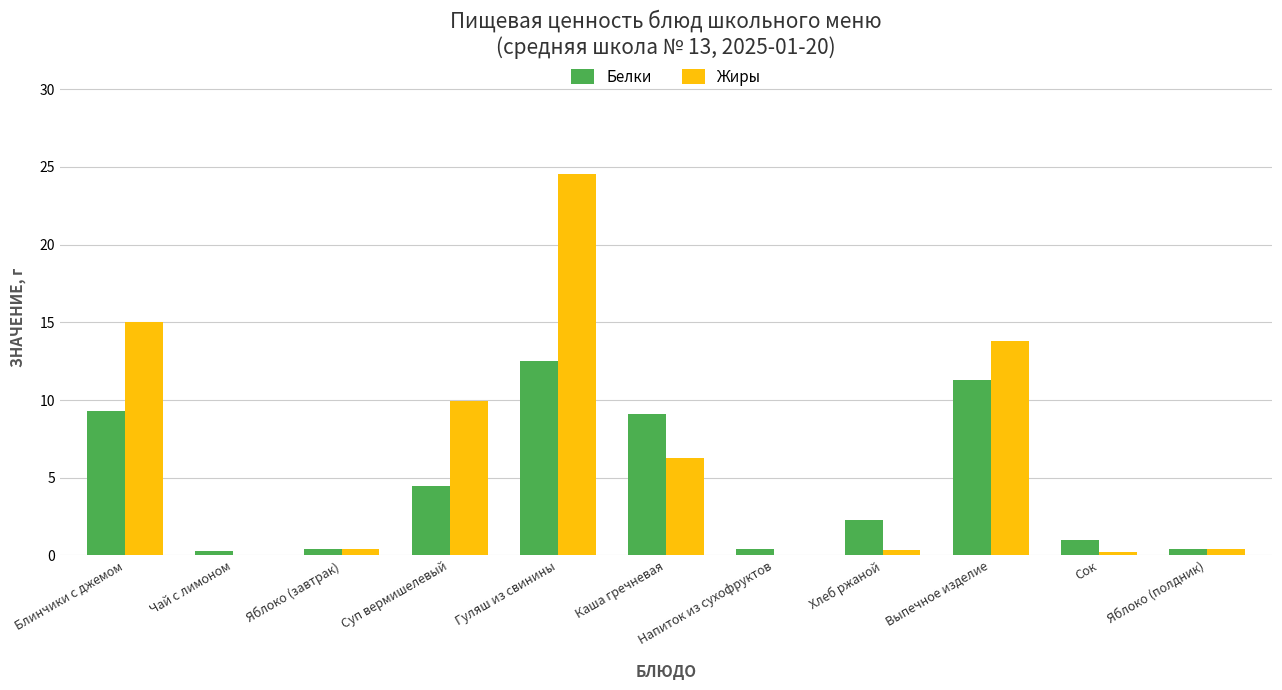

Is it true that Жиры equals 13.8 at Выпечное изделие?

True